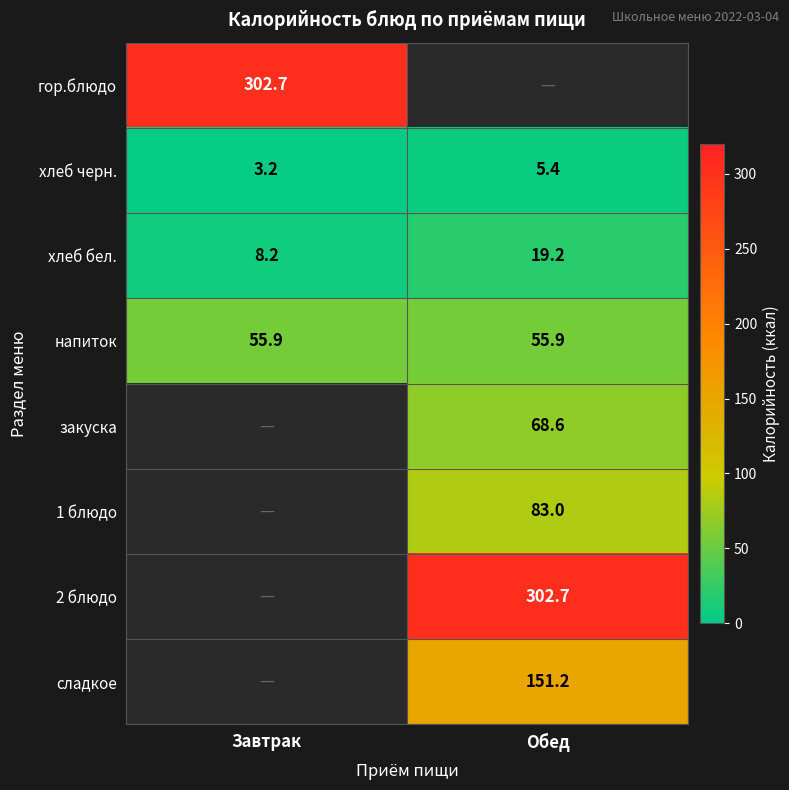

Count the number of categories in the chart.

2